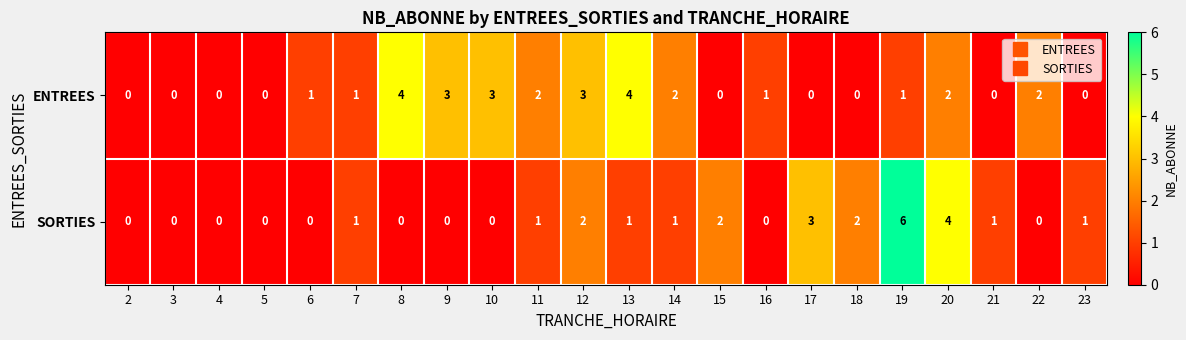

Rank the series by their average value, from lowest to highest.

SORTIES, ENTREES